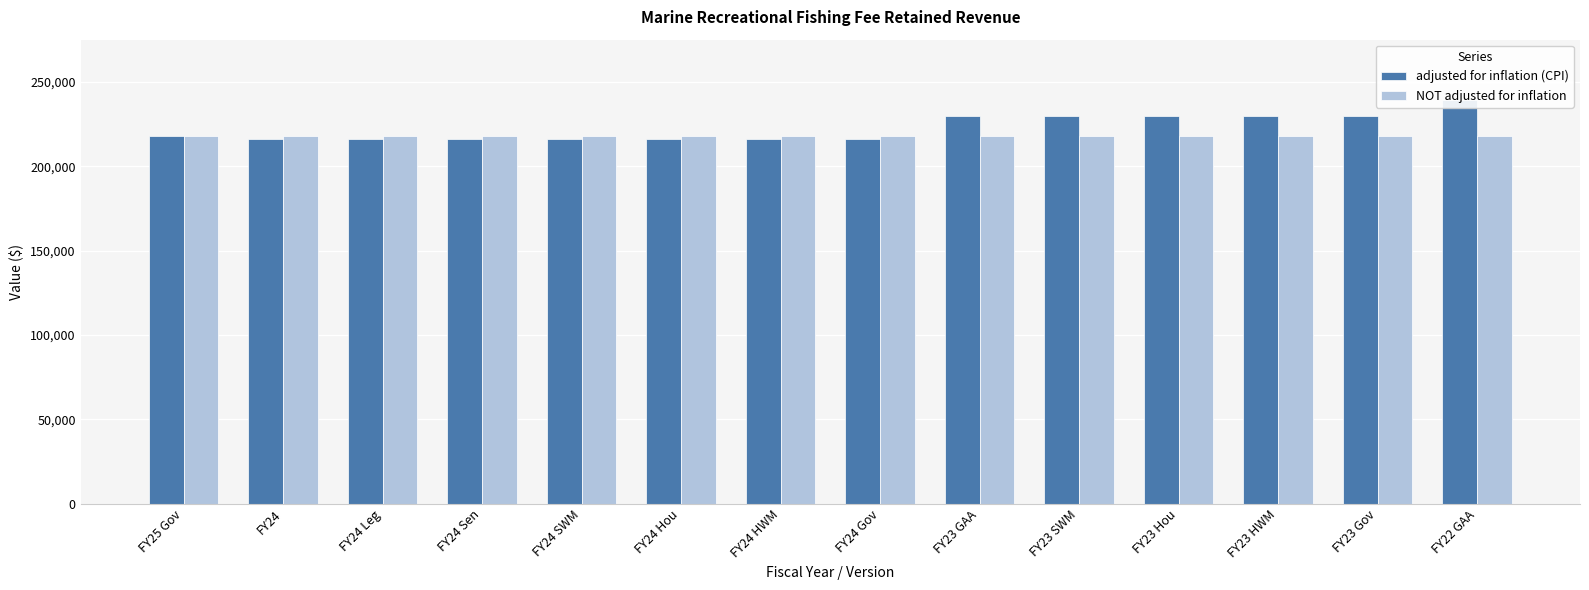

Is the value of adjusted for inflation (CPI) at FY23 Gov greater than the value of NOT adjusted for inflation at FY24 Sen?

Yes